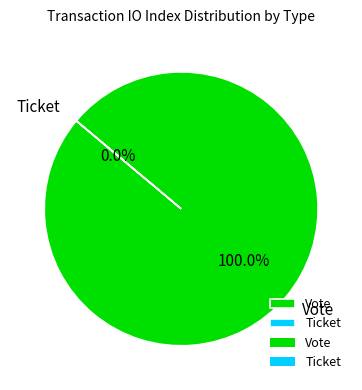

Which slice is the smallest?

Ticket